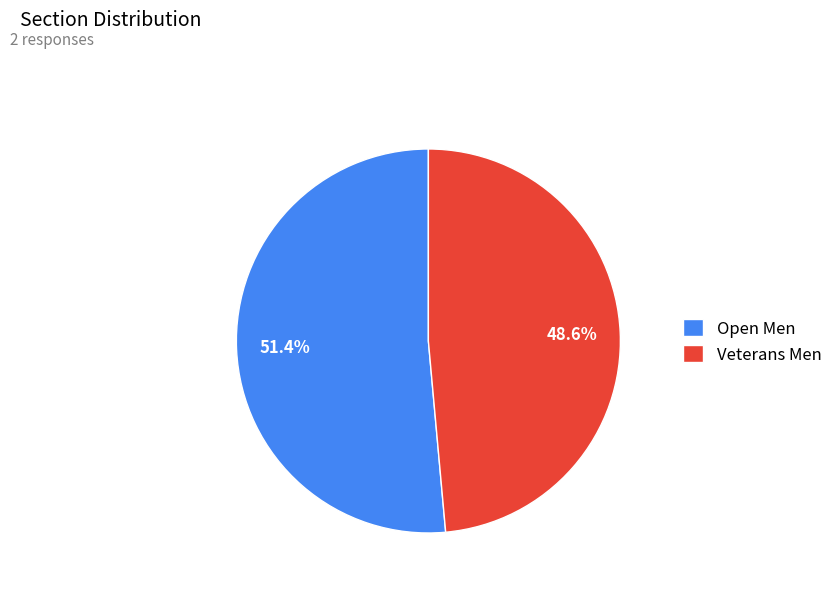

Which has a higher value, Open Men or Veterans Men?

Open Men